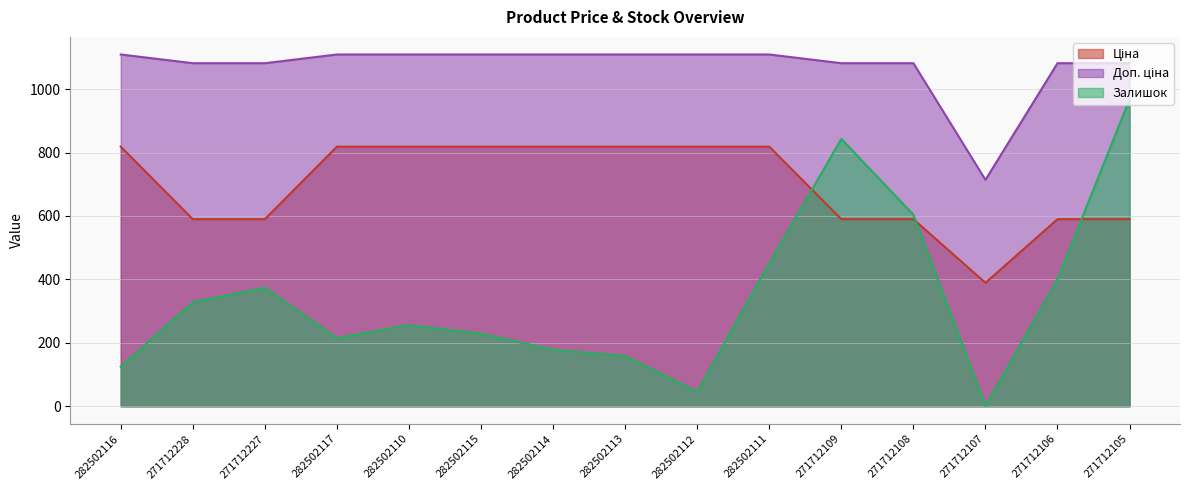

True or false: Ціна and Доп. ціна cross at least once.

False